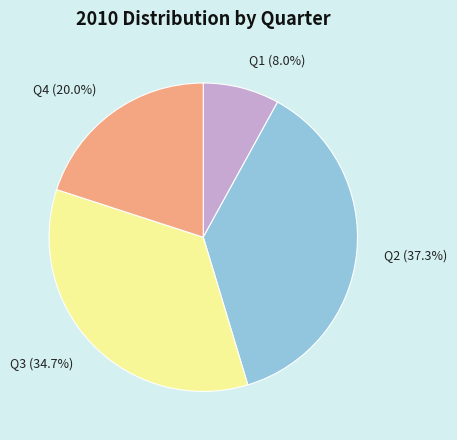

True or false: Q3 accounts for 35% of the total.

True